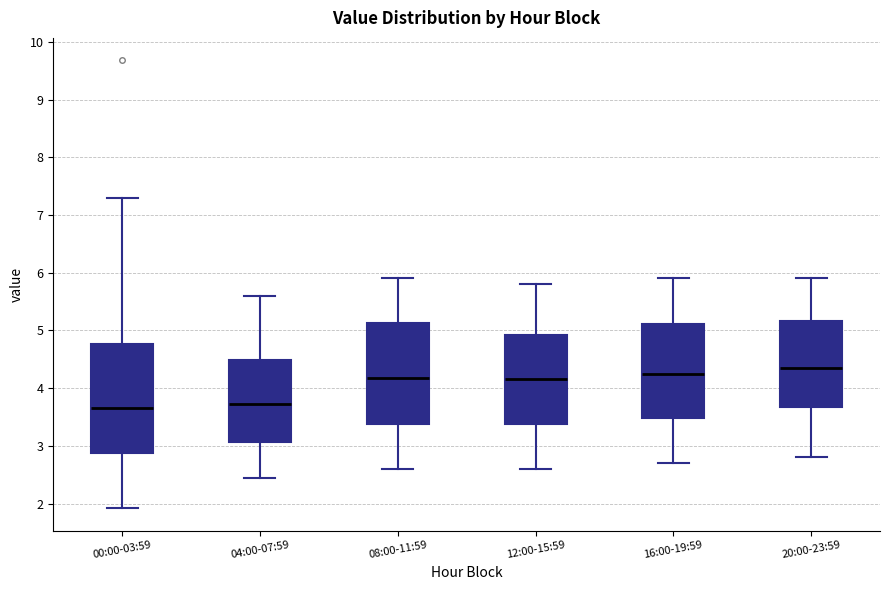

Which box is the tallest, from its lower edge to its upper edge?

00:00-03:59